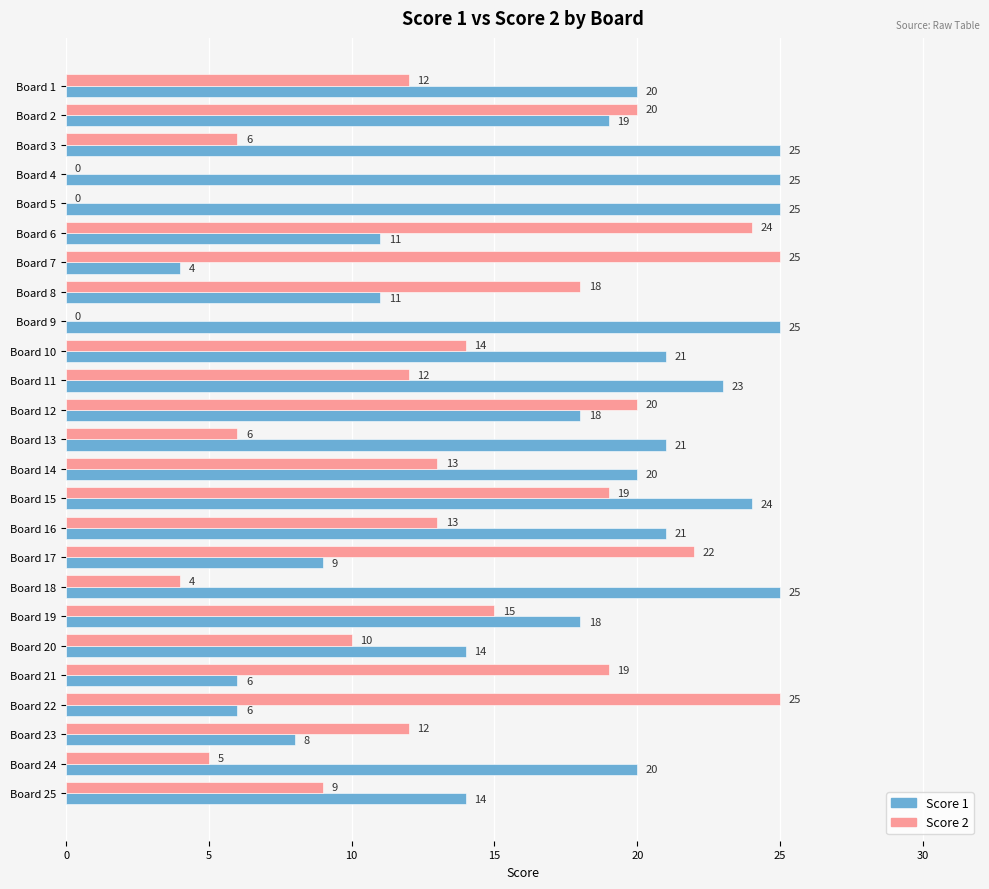

Which series has the widest spread of values?

Score 2